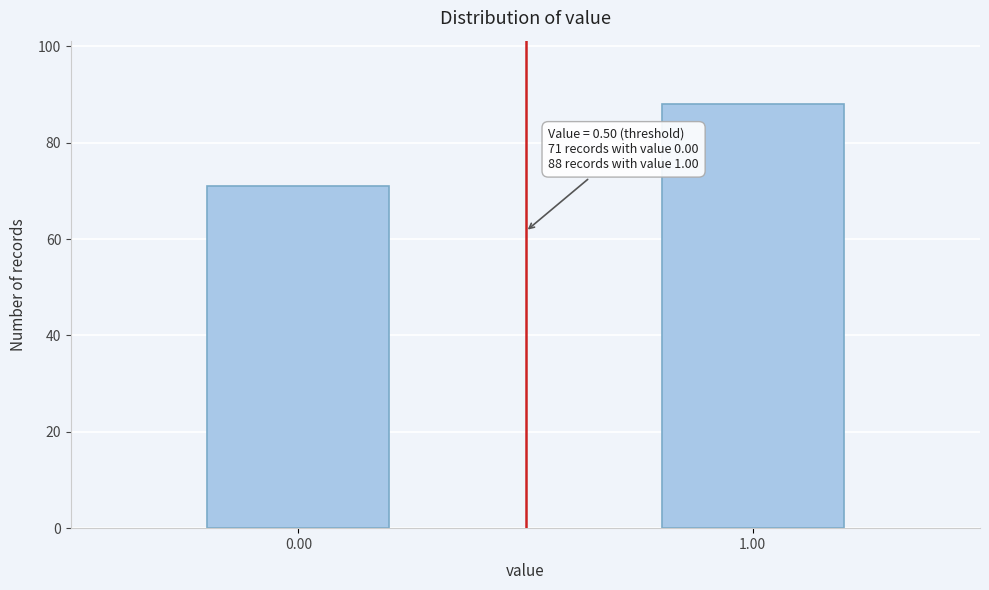

Reading left to right, list all the values displayed in this chart.

71	88